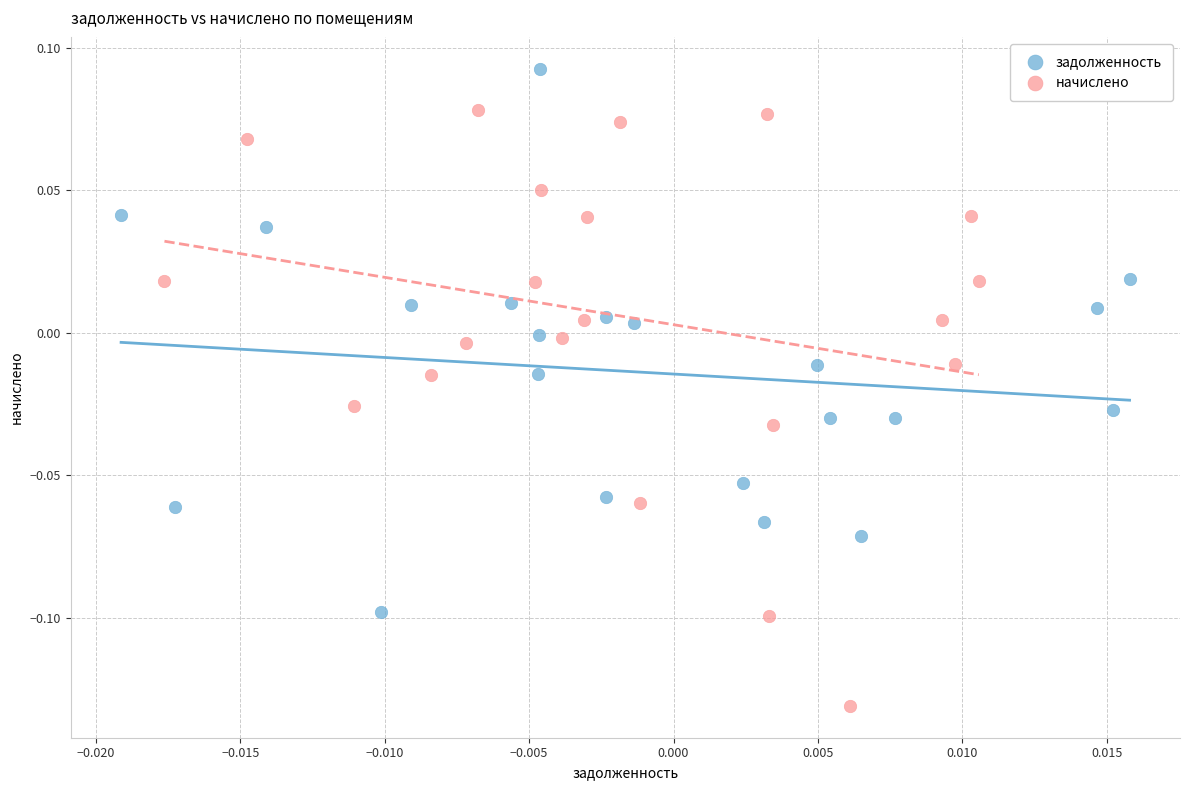

Which series reaches the maximum Y coordinate?

задолженность